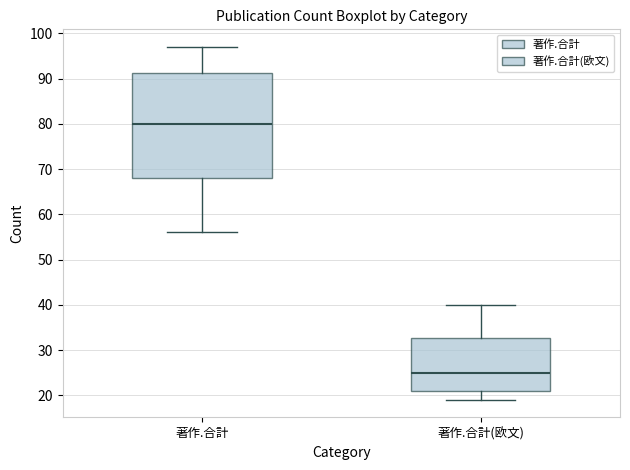

Which box is the tallest, from its lower edge to its upper edge?

著作.合計